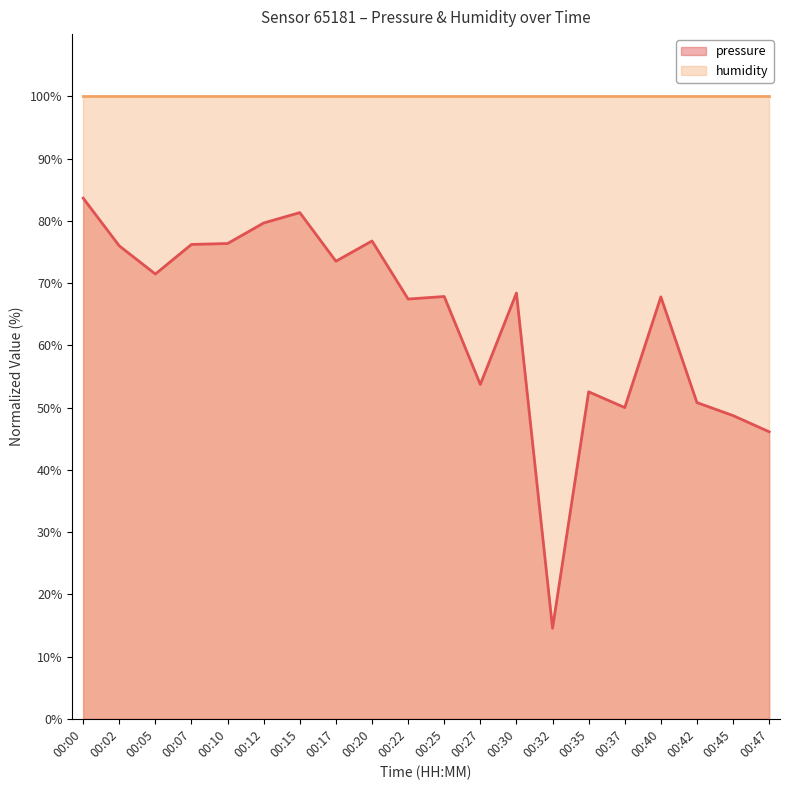

What is the difference between the second highest and minimum values?

66.8